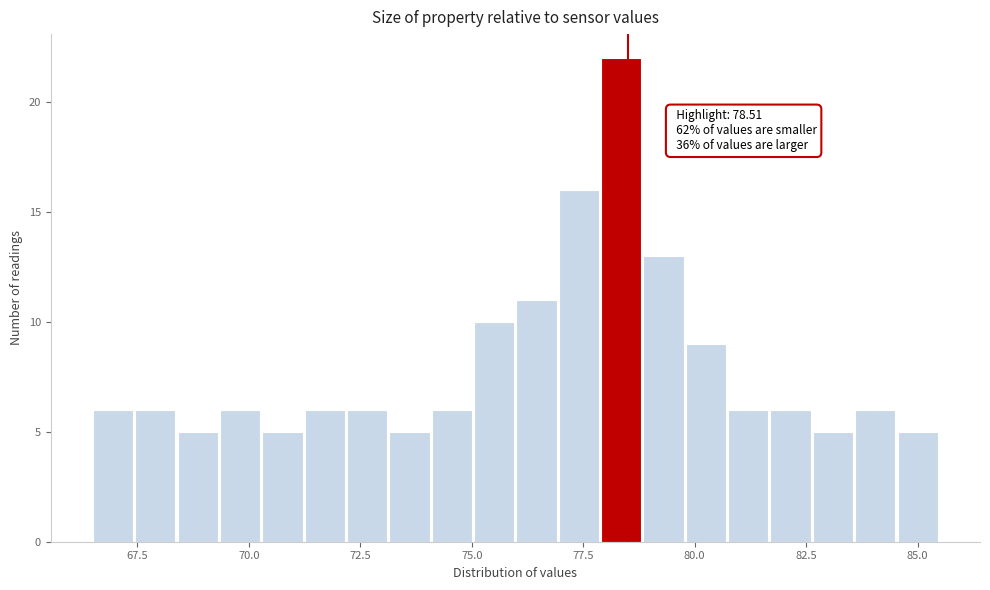

Read against the x-axis, roughly where is the centre of the tallest bar?

78.5